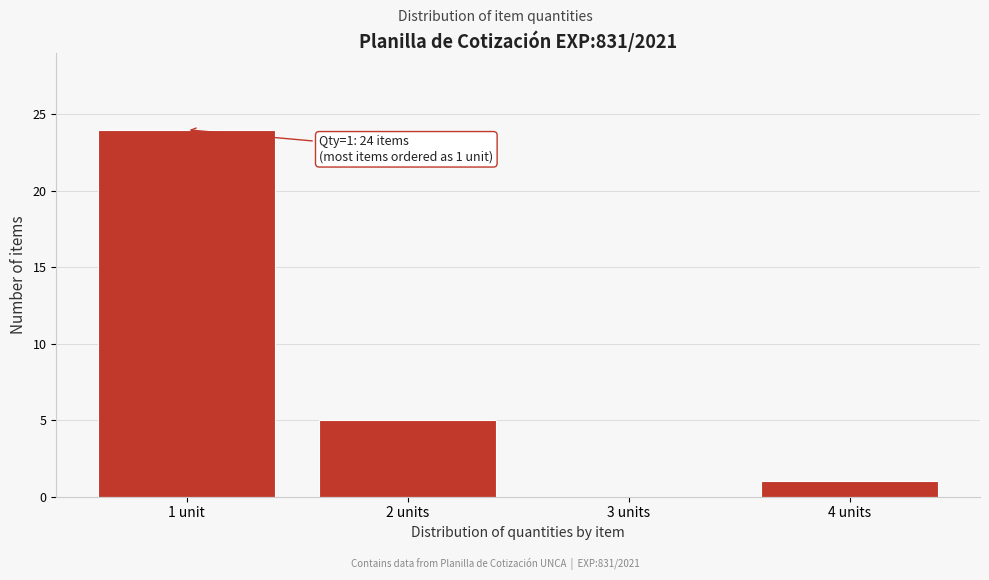

Reading right to left, extract all data points from this chart.

4 units=1	3 units=0	2 units=5	1 unit=24